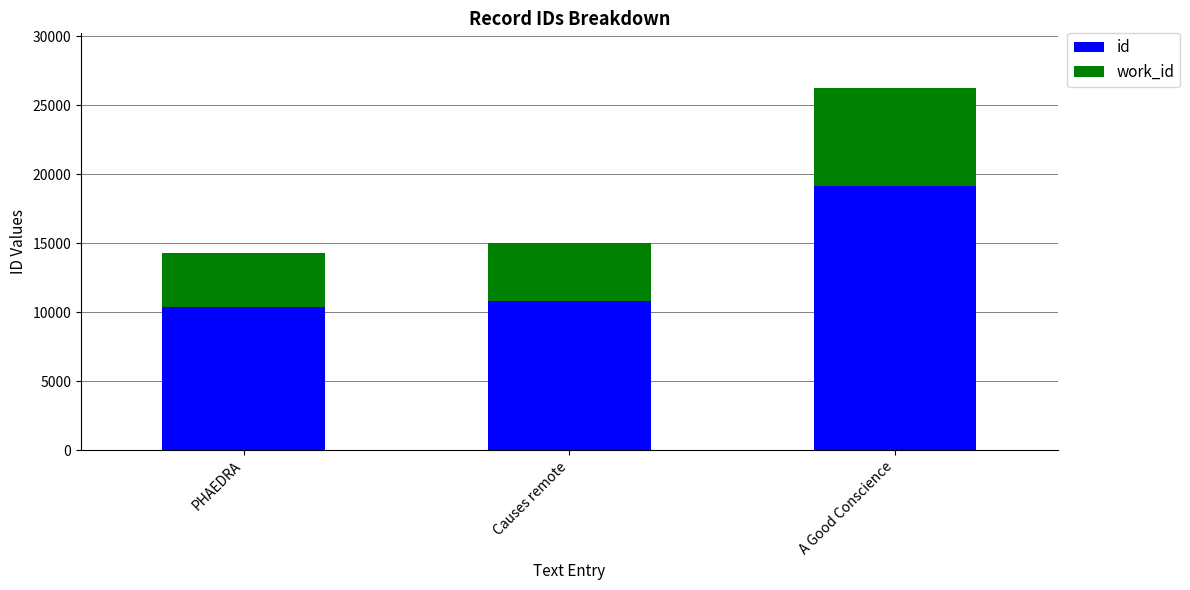

True or false: id has a value of 3760 at PHAEDRA.

False